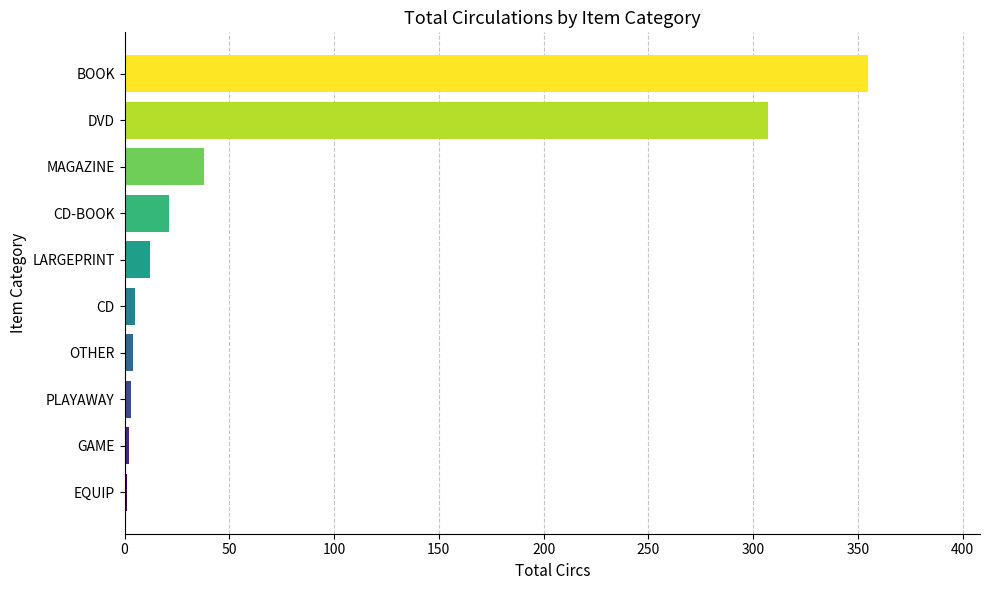

The chart shows a value of 38 at MAGAZINE. True or false?

True